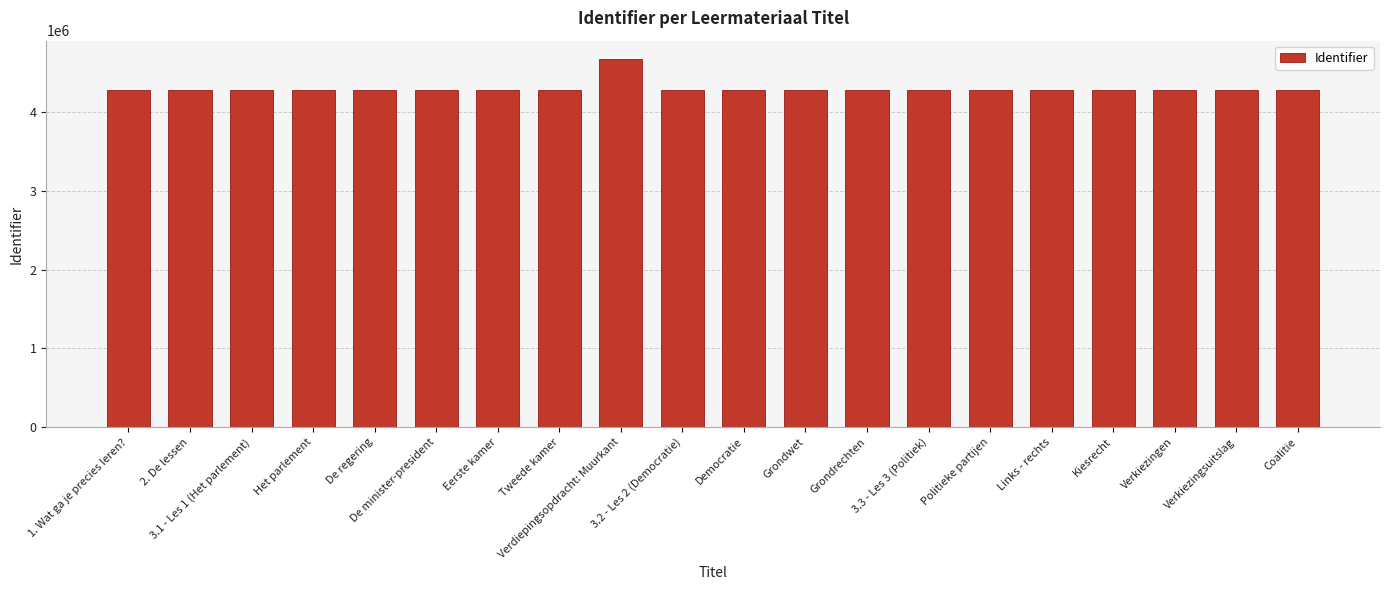

What position from the right is 1. Wat ga je precies leren??

20